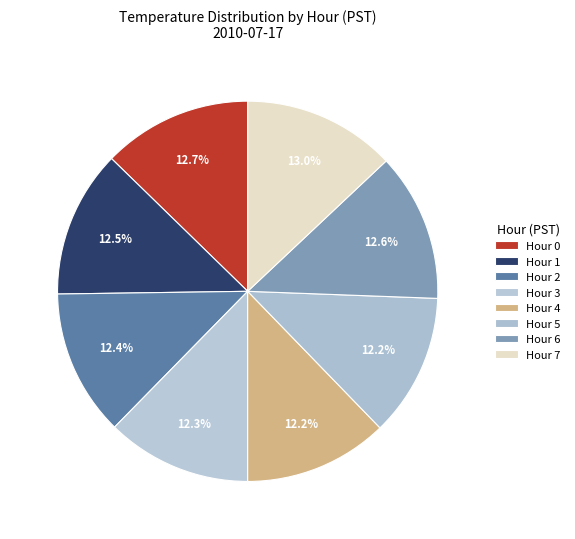

What percentage is the Hour 5 slice, to the nearest percent?

12%